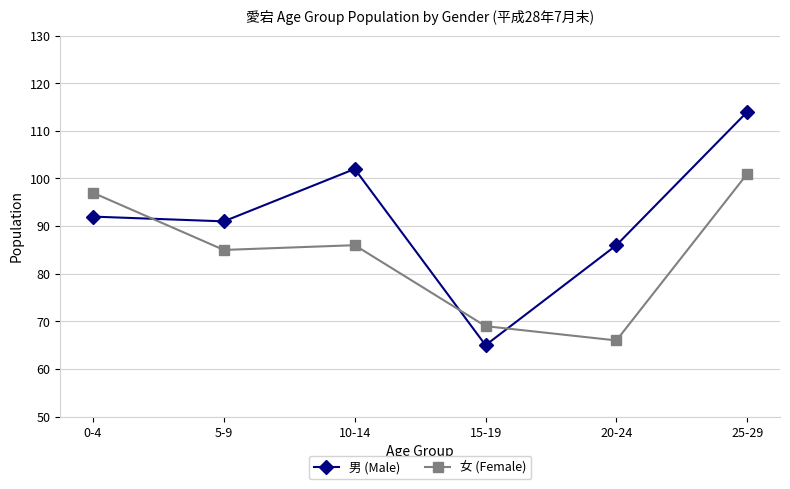

What is the difference between the maximum and minimum values in the 女 (Female) series?

35